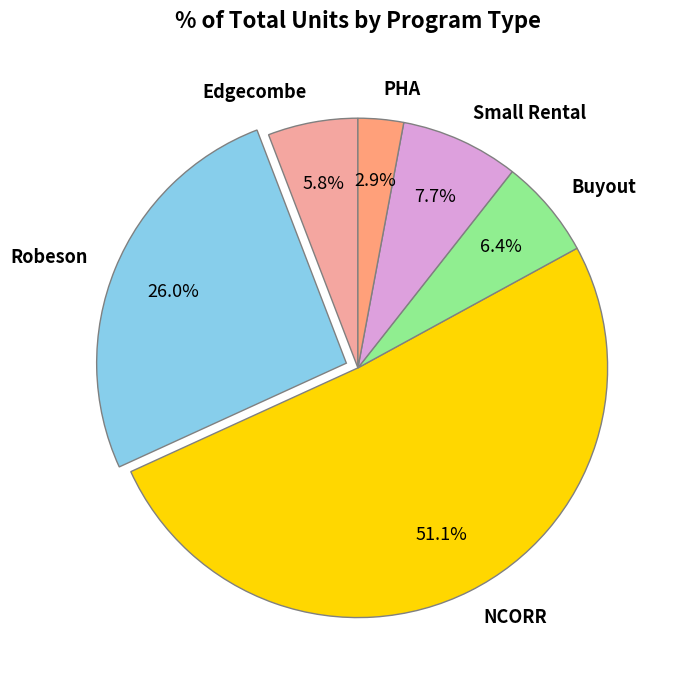

Combined, do PHA and Edgecombe account for over 50%?

No